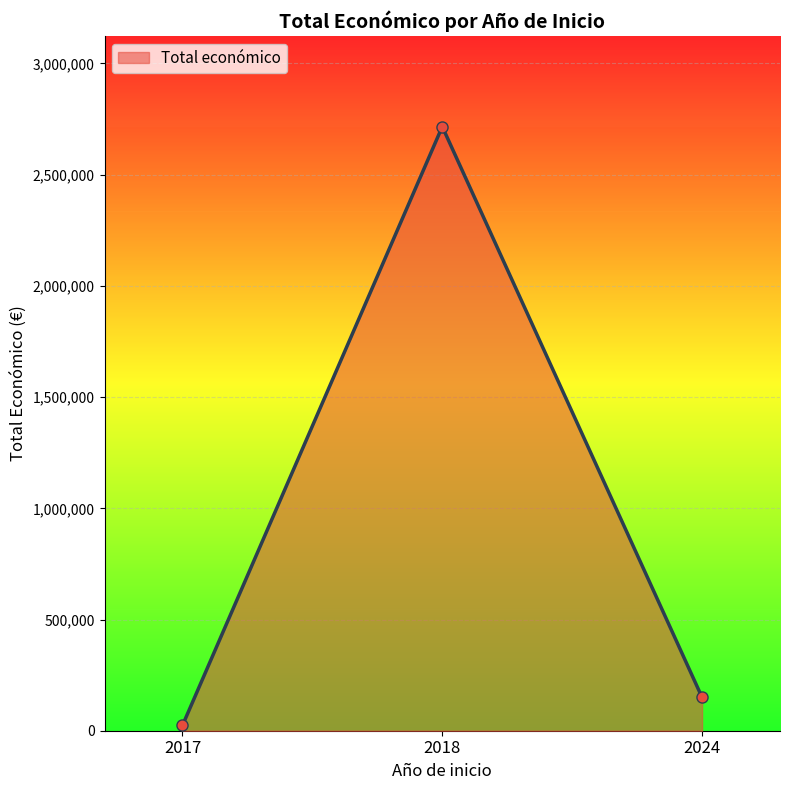

What is the ratio of the value at 2018 to the value at 2024?

18.1